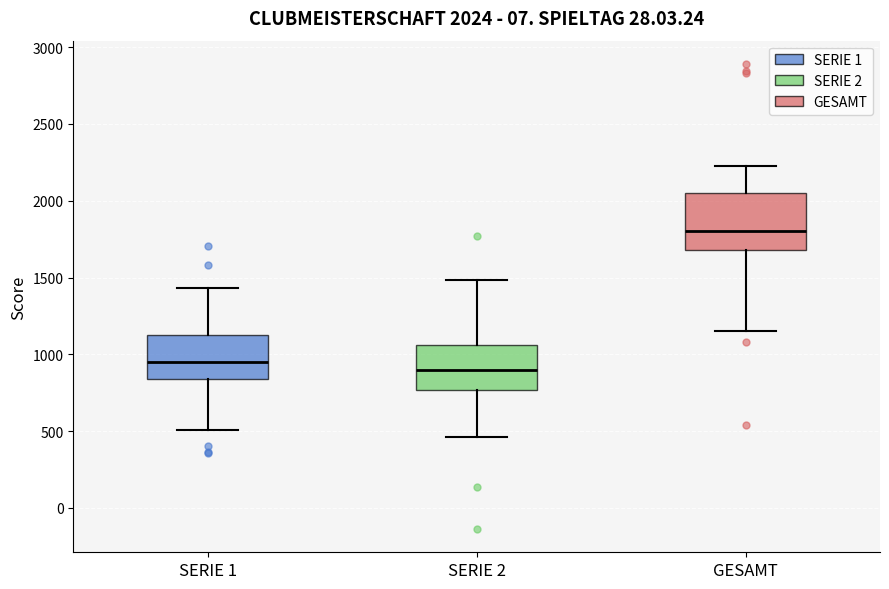

Comparing the boxes themselves (not the whiskers), which one is the tallest?

GESAMT